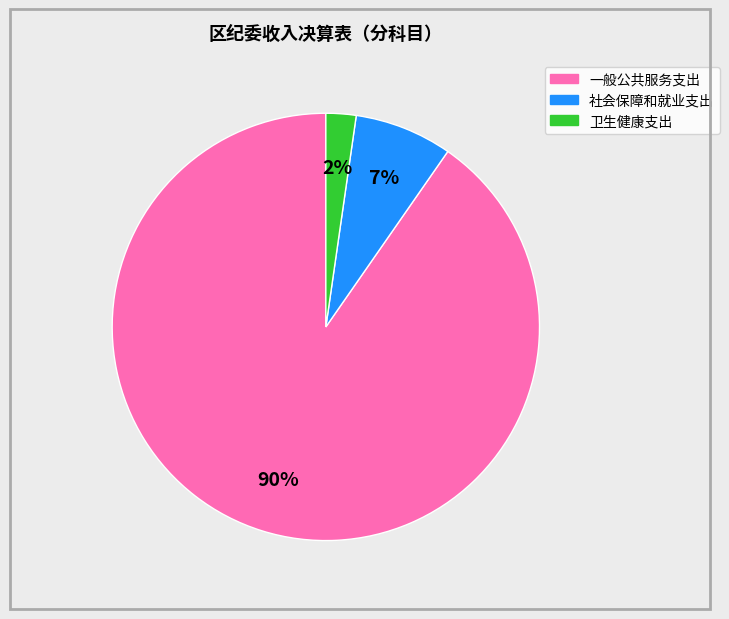

How many segments does this pie chart have?

3